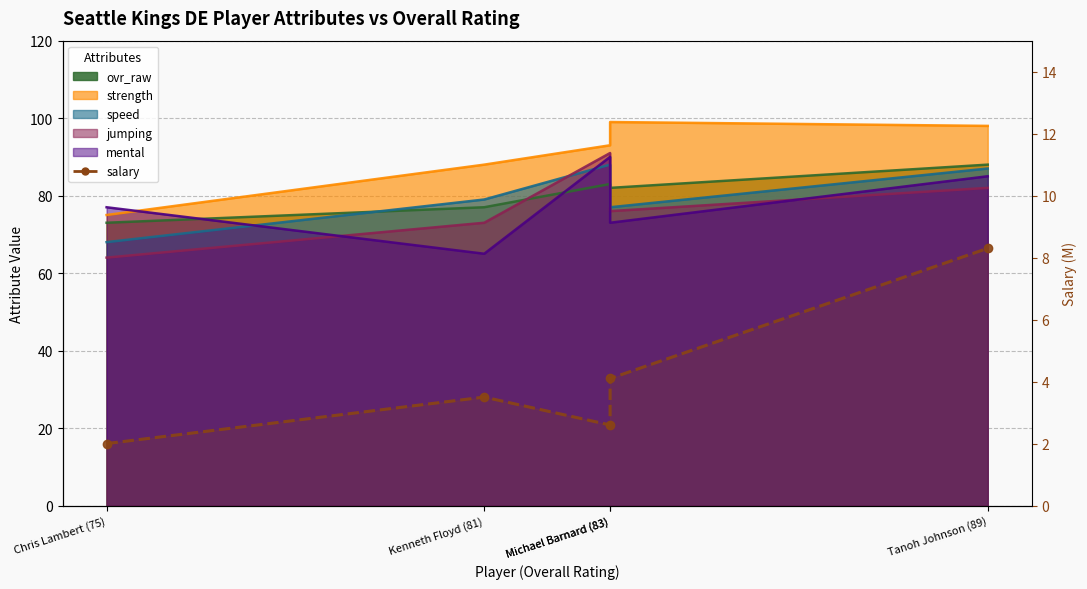

Which category has the lowest value across all series?

Chris Lambert (75)